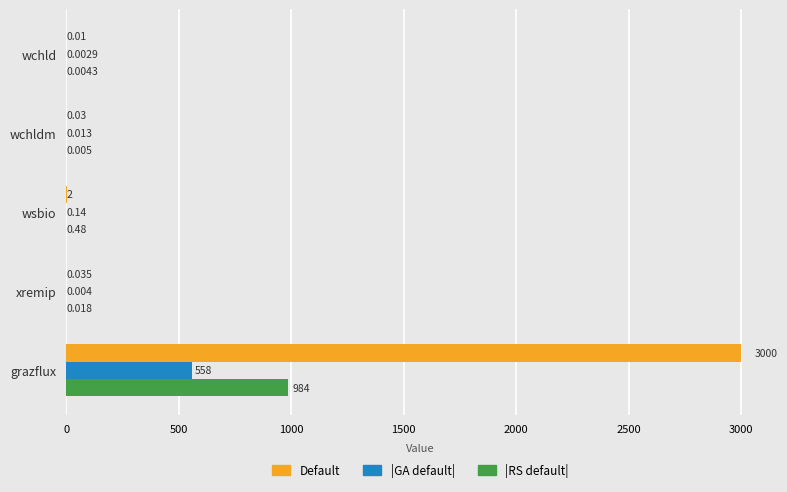

Which series has the largest range (max minus min)?

Default